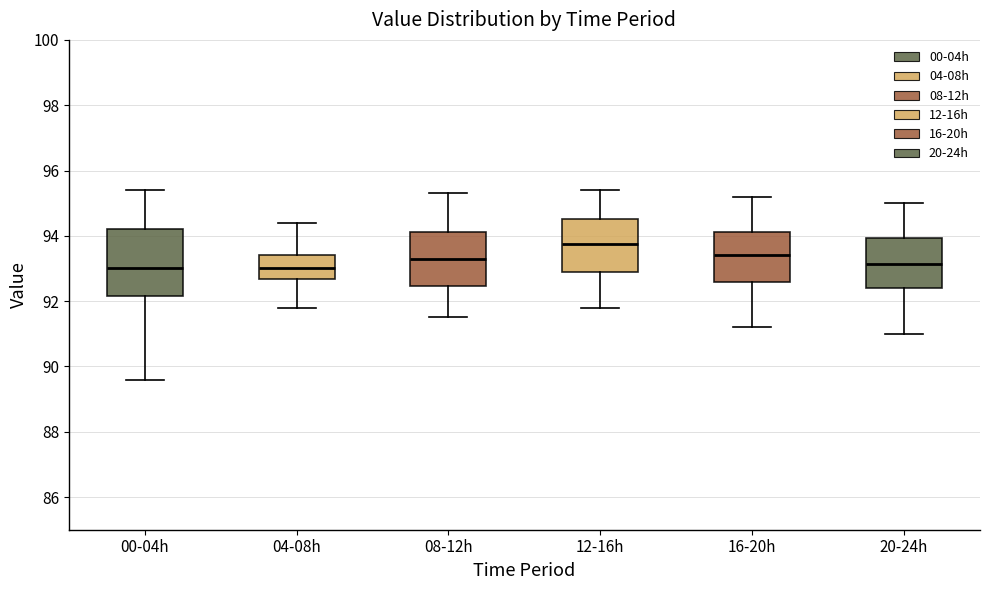

Where does the upper whisker of the box for 00-04h end on the y-axis? The values are not printed on the chart, so give them approximately, as read against the axis.

95.4